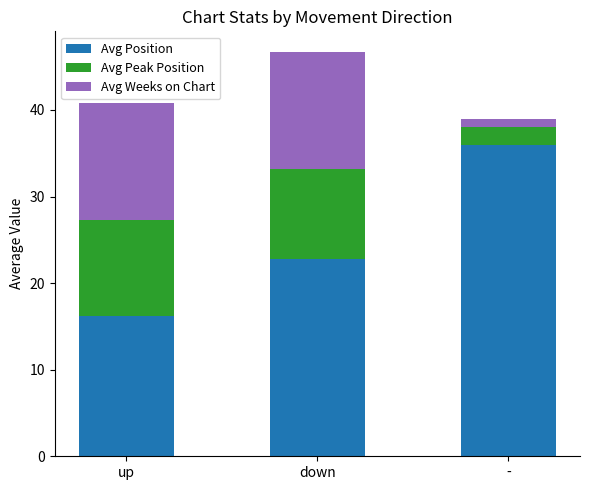

What is the highest value of the Avg Position series?

36.0